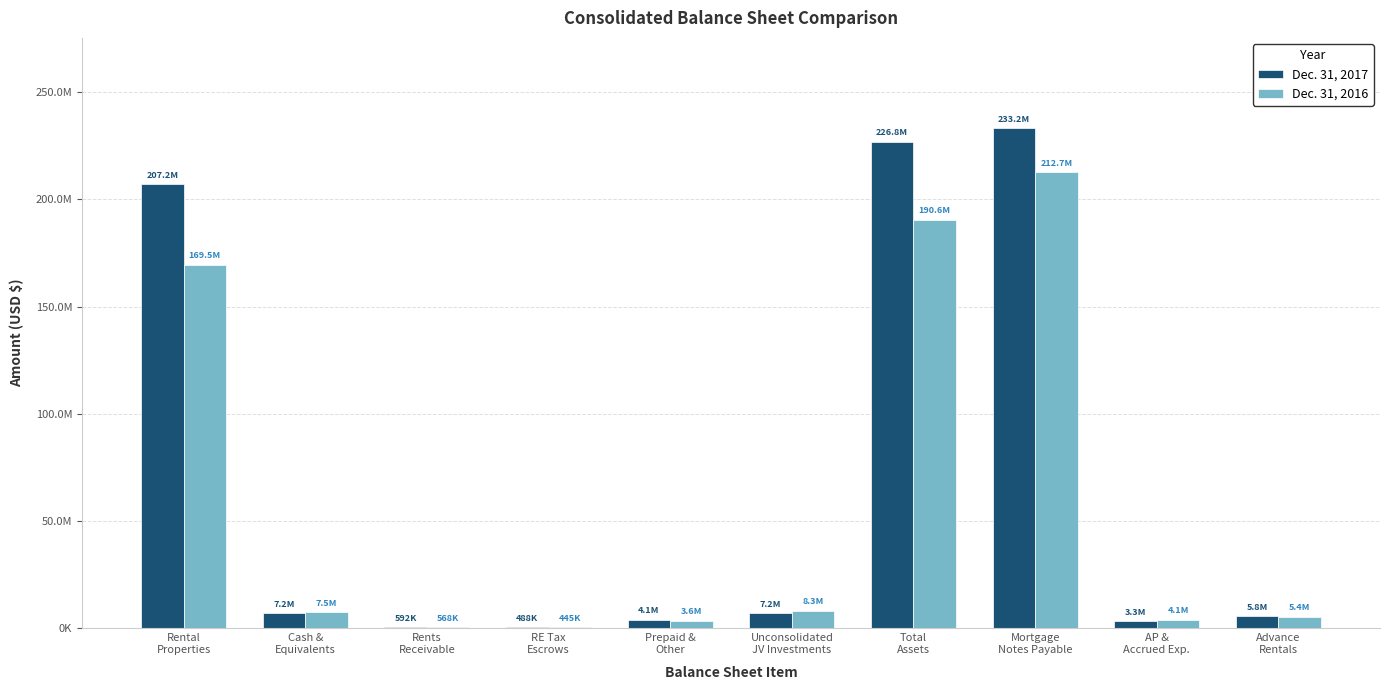

At which category is the sum across all series the highest?

Mortgage
Notes Payable